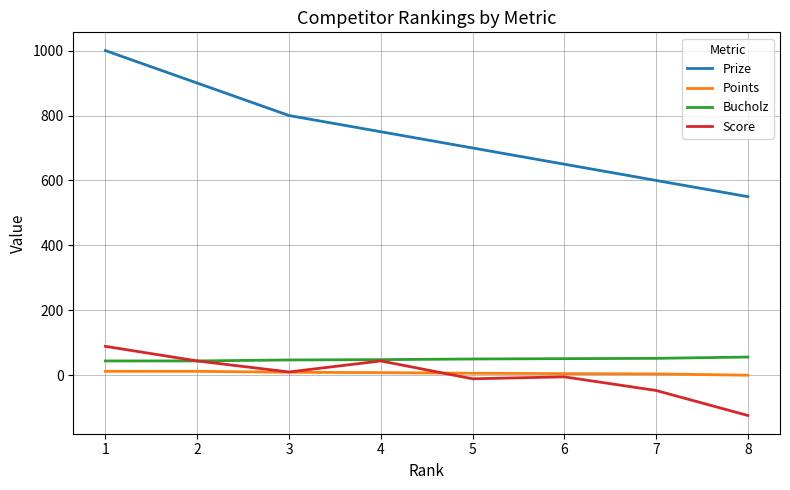

The value of Prize at 6 is 650. True or false?

True